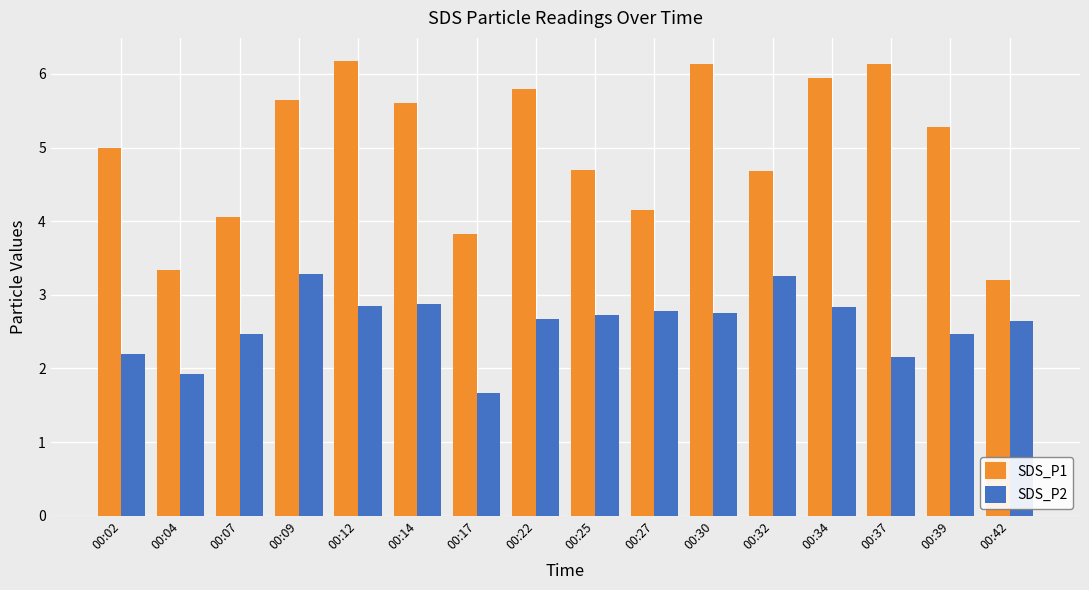

The value of SDS_P1 at 00:34 is 9.5. True or false?

False